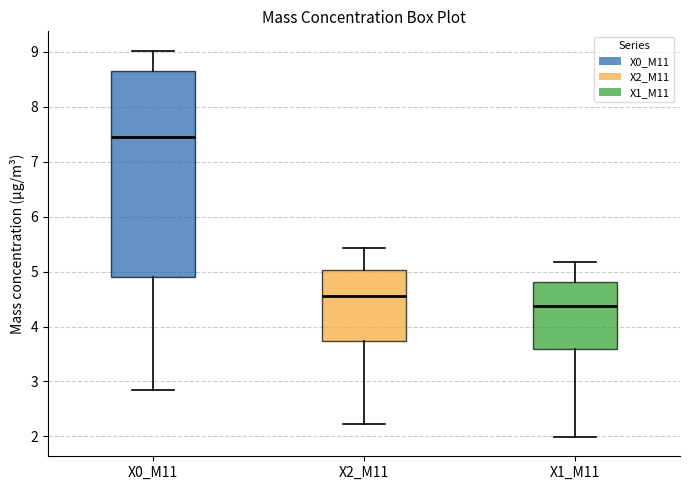

Comparing the boxes themselves (not the whiskers), which one is the tallest?

X0_M11